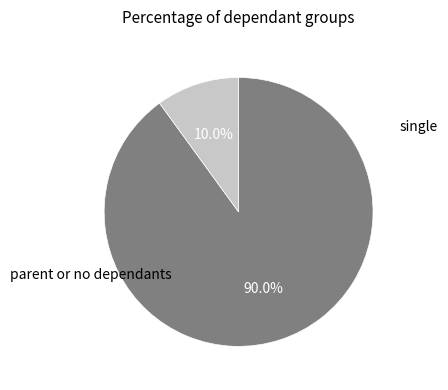

Does any single category account for the majority?

Yes